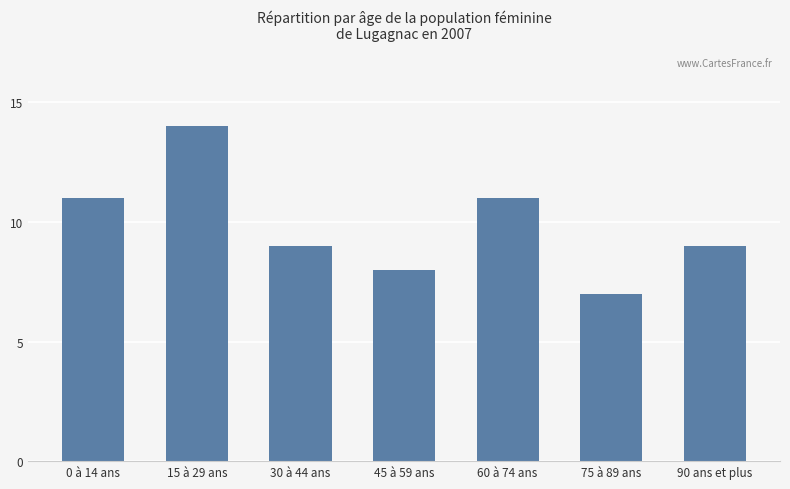

Is it true that the value at 90 ans et plus is 2?

False